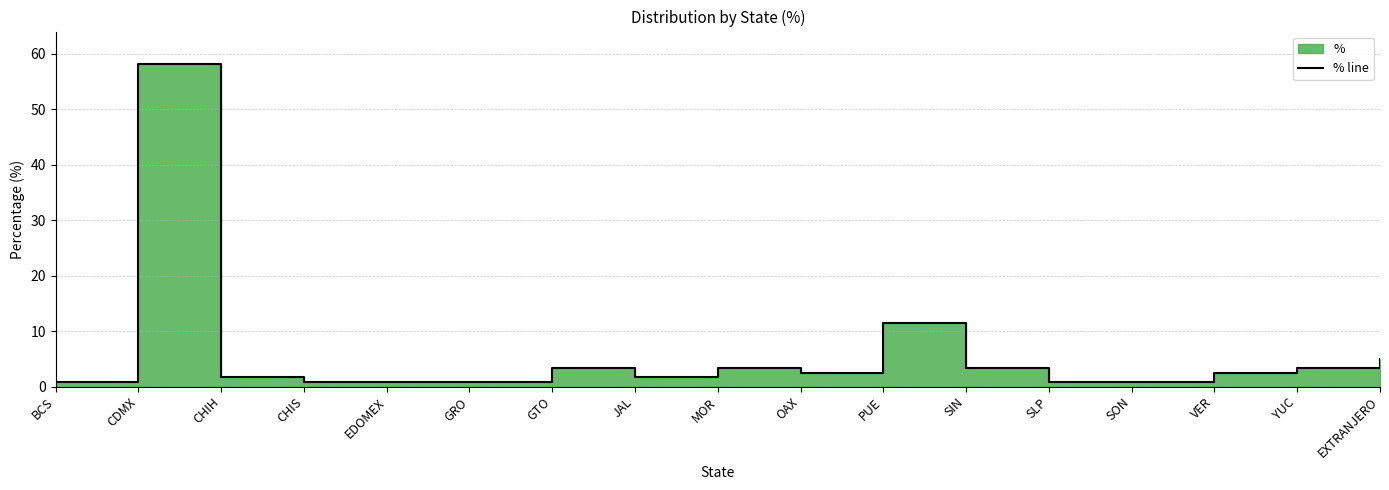

Reading left to right, list all the values displayed in this chart.

0.8	58.2	1.6	0.8	0.8	0.8	3.3	1.6	3.3	2.5	11.5	3.3	0.8	0.8	2.5	3.3	4.9